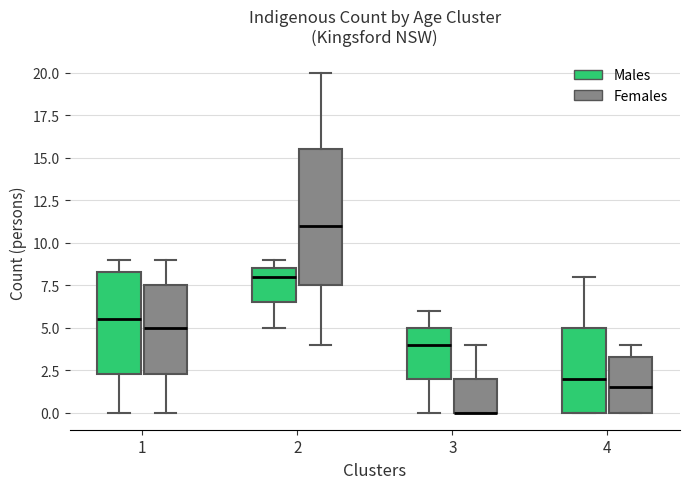

Comparing the boxes themselves (not the whiskers), which one is the tallest?

2 (Females)